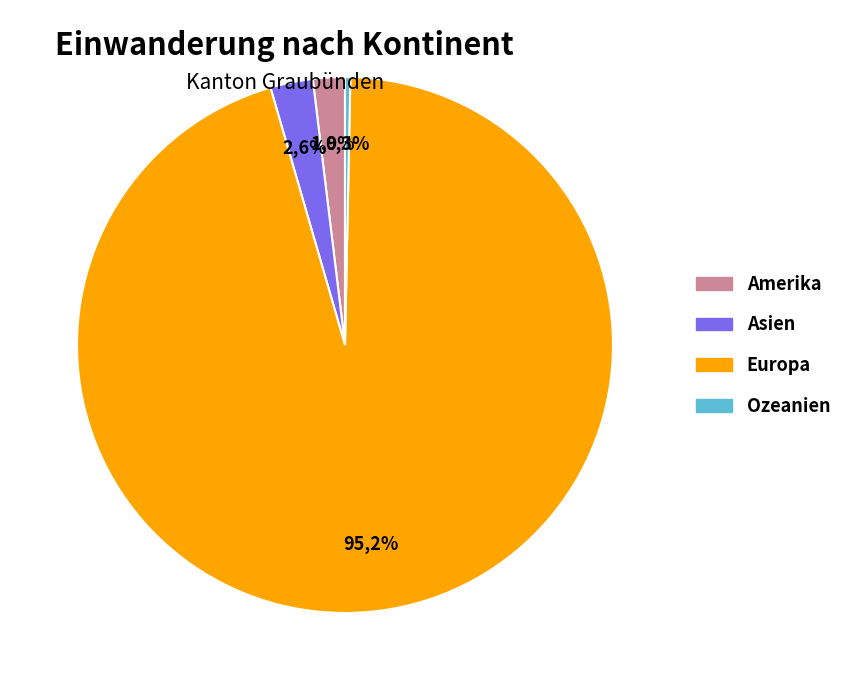

What is the majority slice?

Europa